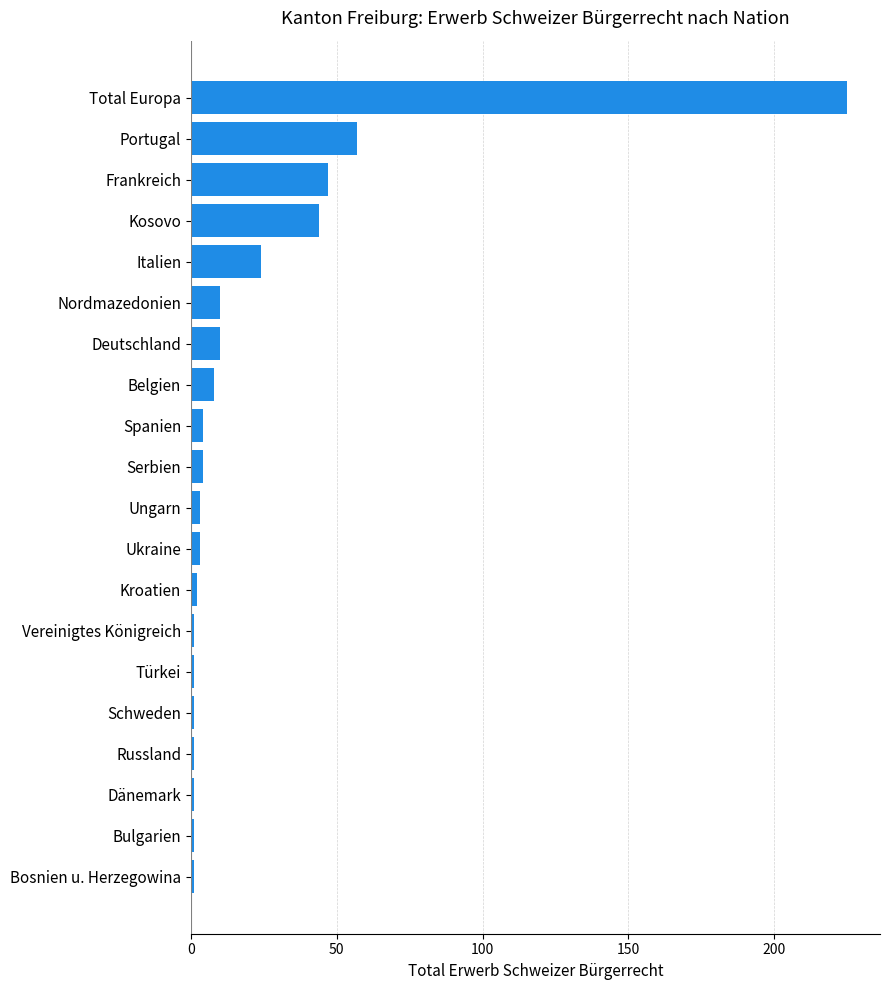

Between Spanien and Italien, which is larger?

Italien